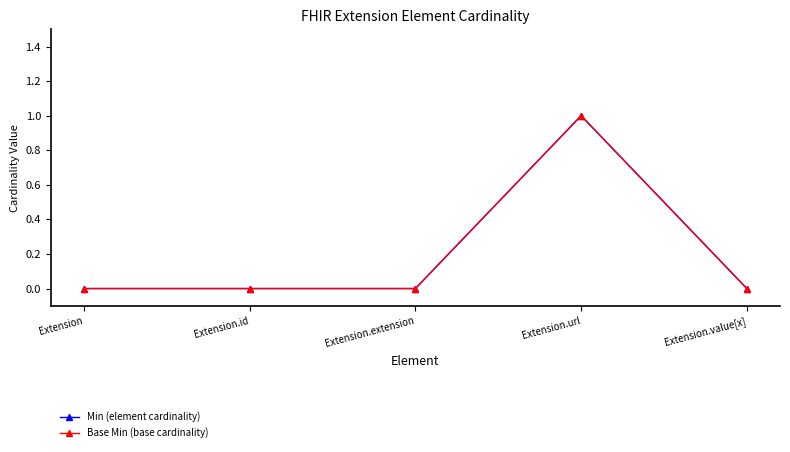

What is the label of the 5th point from the right?

Extension